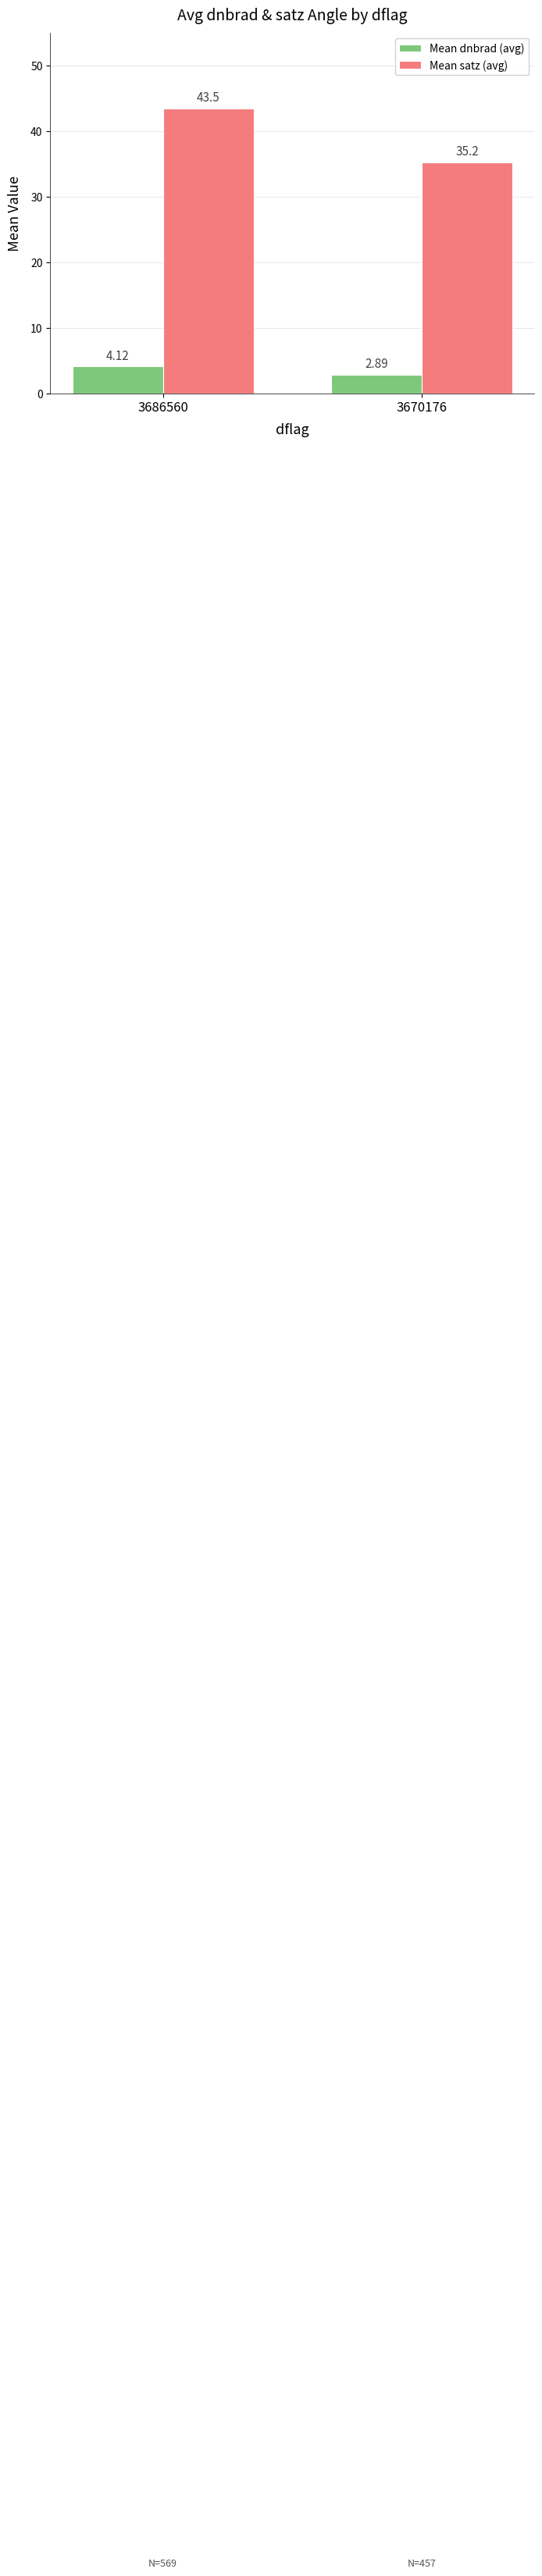

The Mean dnbrad (avg) series shows 7.1 at 3686560. True or false?

False